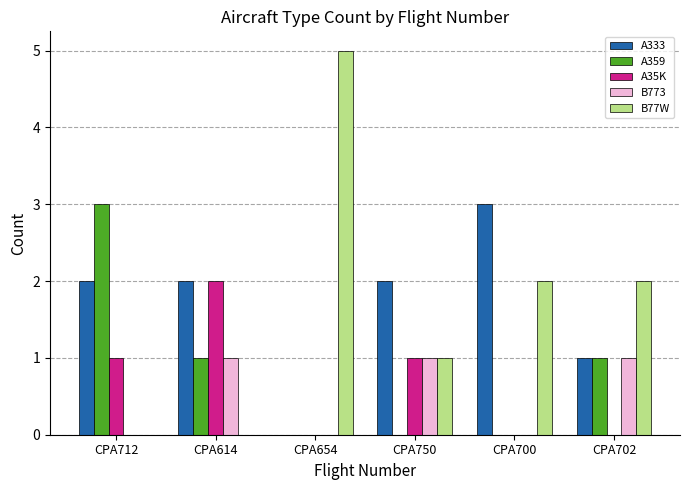

Between CPA700 and CPA702, which series saw the biggest shift?

A333